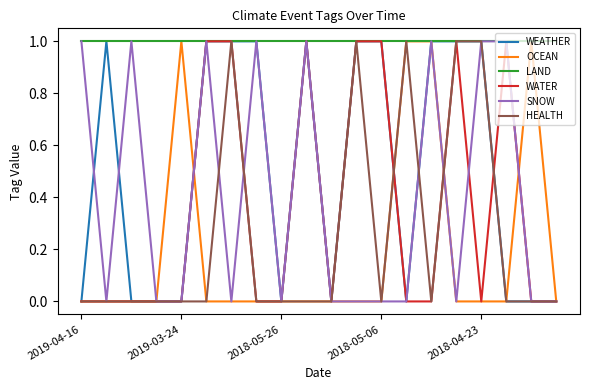

Which series has the largest total across all categories?

LAND